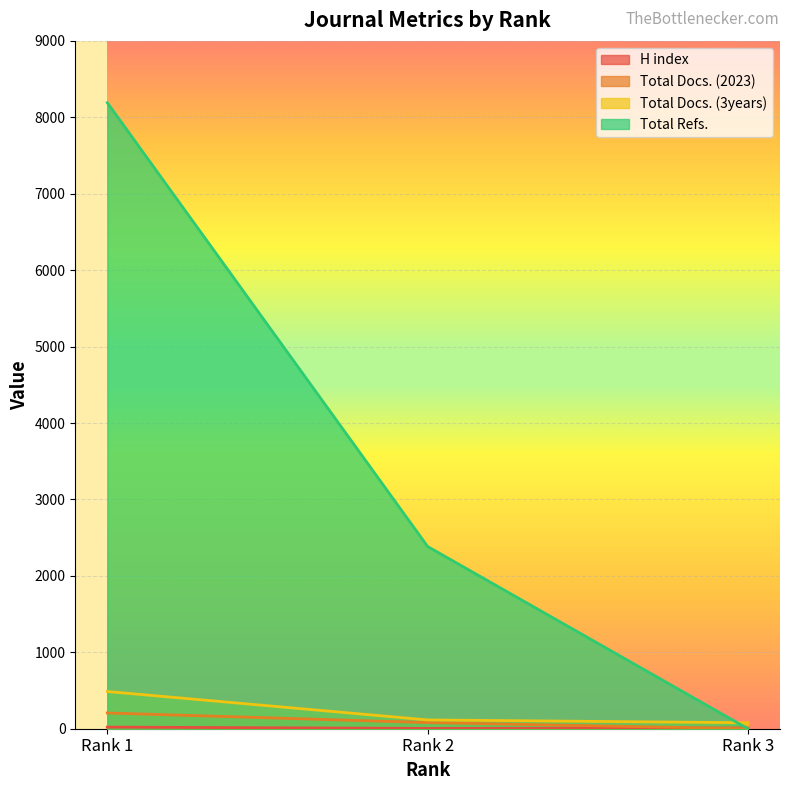

Read the H index value at Rank 3.

9